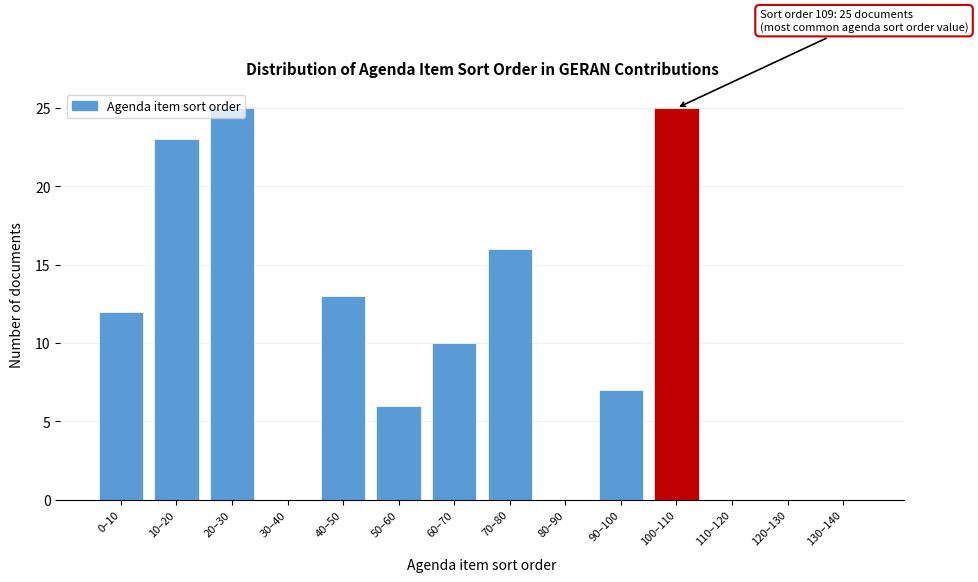

Is it true that the value at 30–40 is 0?

True